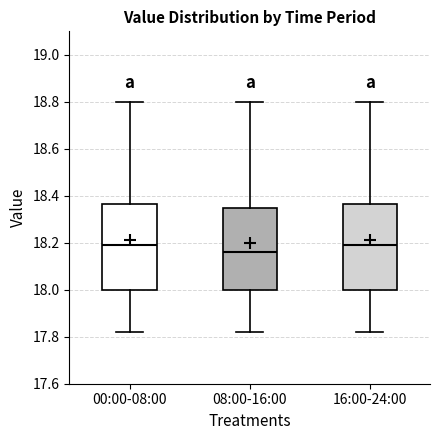

Reading left to right, read every box against the y-axis: the position of its median line, the range the box covers, and the ends of its whiskers. The values are not printed on the chart, so give them approximately, as read against the axis.

00:00-08:00: median 18.20, box 18.00 to 18.36, whiskers 17.82 to 18.80
08:00-16:00: median 18.16, box 18.00 to 18.36, whiskers 17.82 to 18.80
16:00-24:00: median 18.20, box 18.00 to 18.36, whiskers 17.82 to 18.80